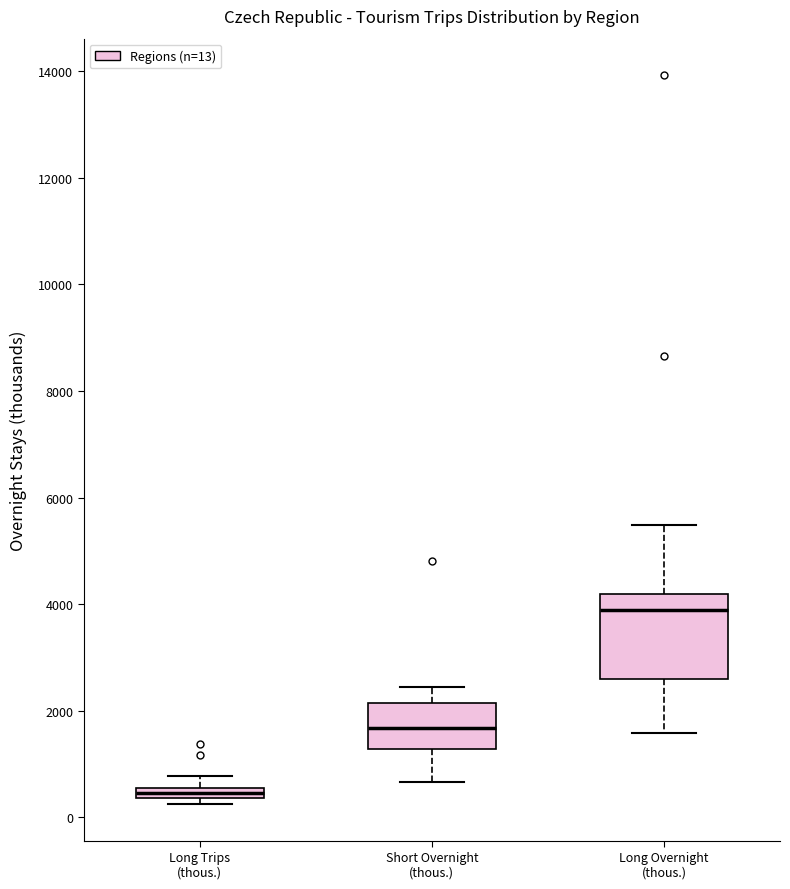

Which box has the highest median line?

Long Overnight (thous.)